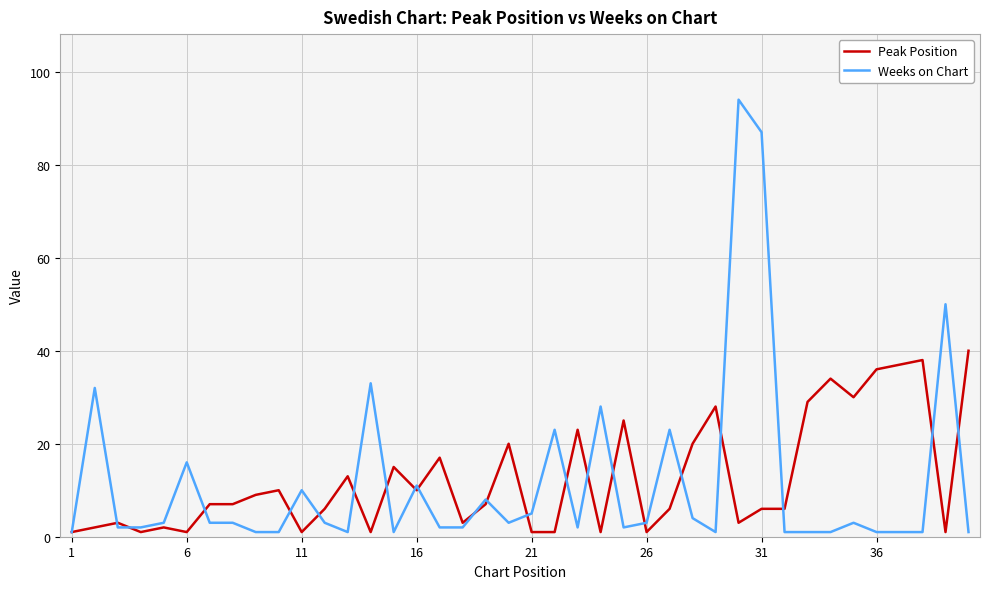

Which series has the largest range (max minus min)?

Weeks on Chart